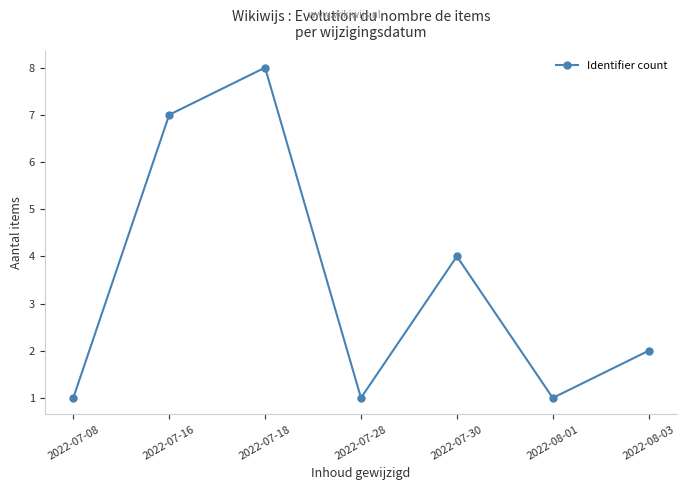

Reading left to right, what are all the values shown in this chart?

1	7	8	1	4	1	2